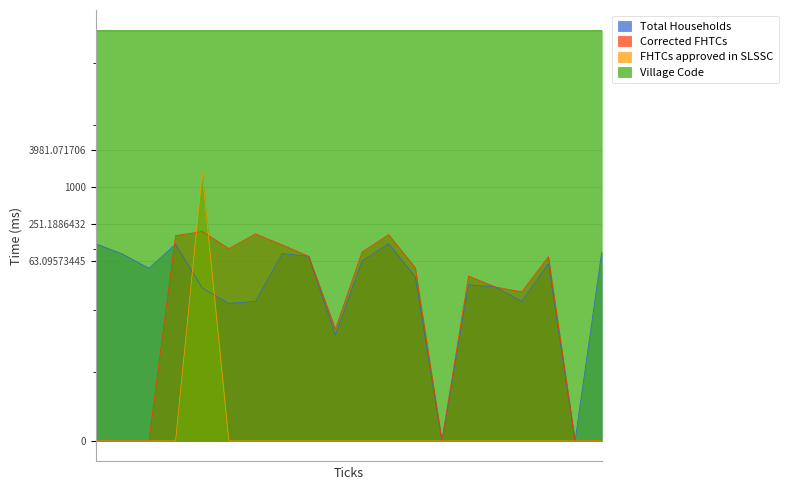

True or false: FHTCs approved in SLSSC has more than 2 interior local peaks.

False